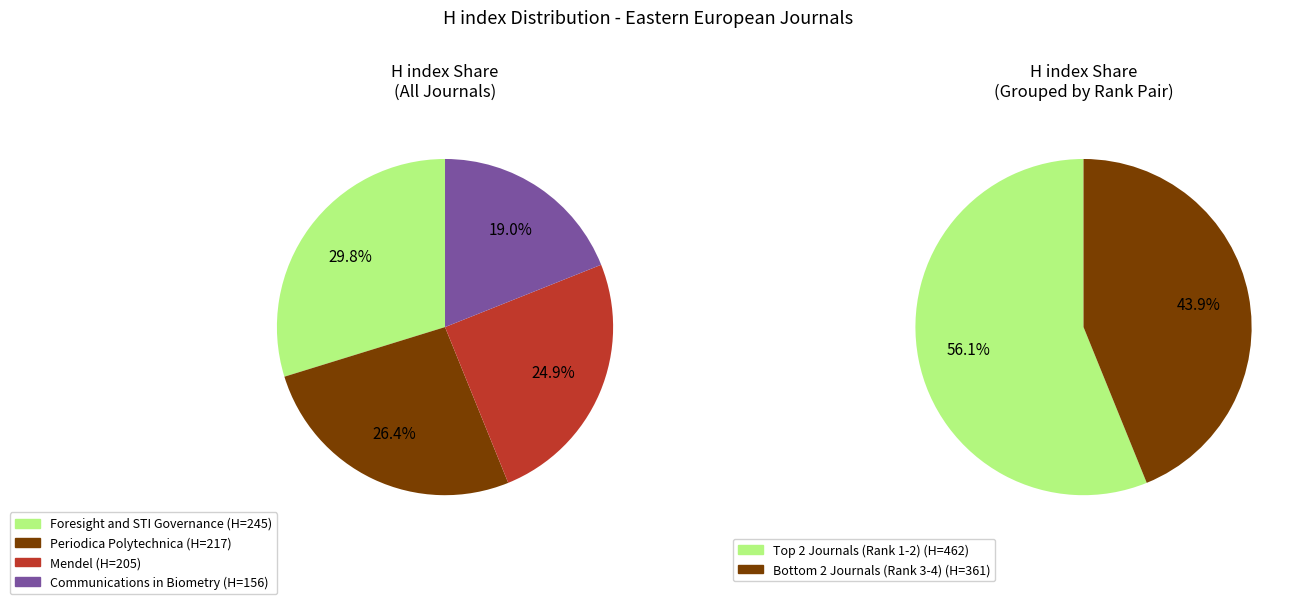

Which has a higher value, Foresight and STI Governance or Periodica Polytechnica?

Foresight and STI Governance